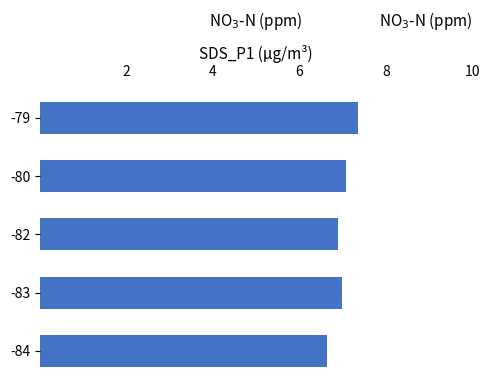

Rank the categories by value from highest to lowest.

-79, -80, -83, -82, -84